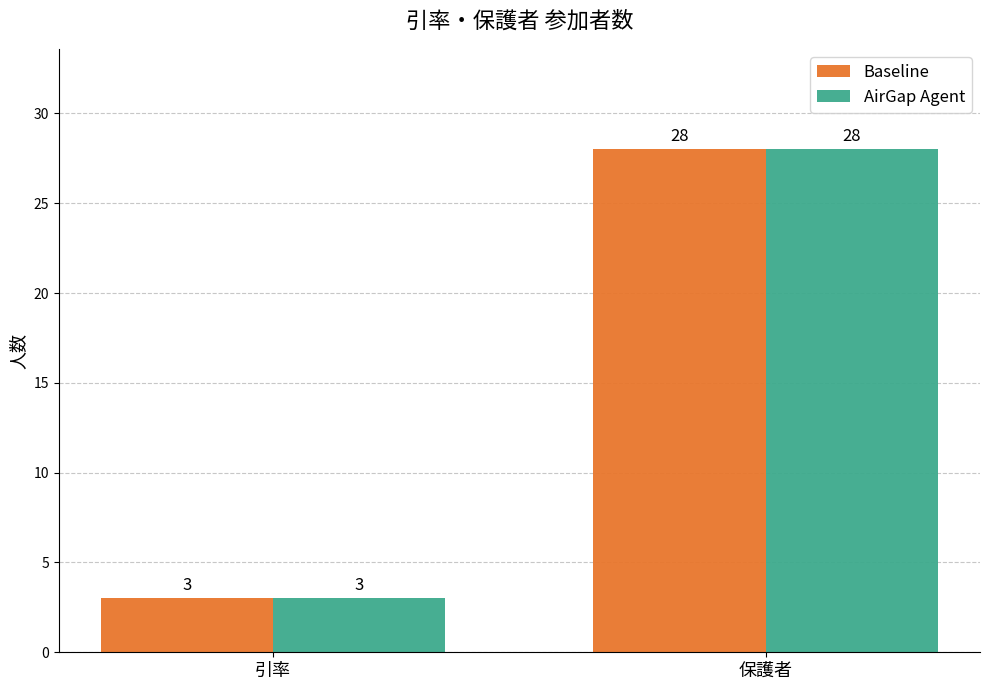

At which label does AirGap Agent reach its minimum?

引率